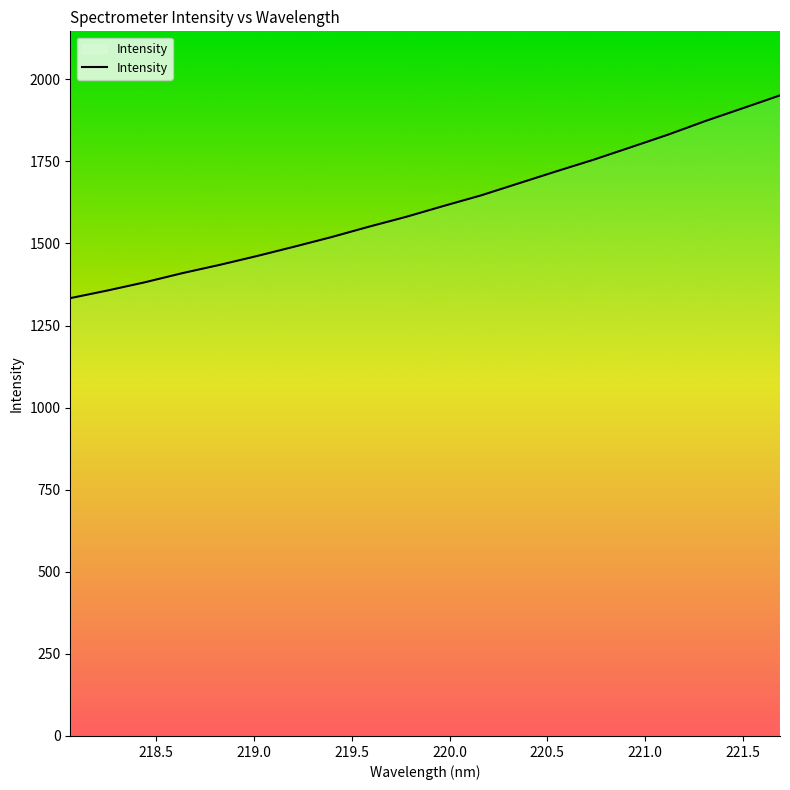

What is the greatest value displayed?

1950.8